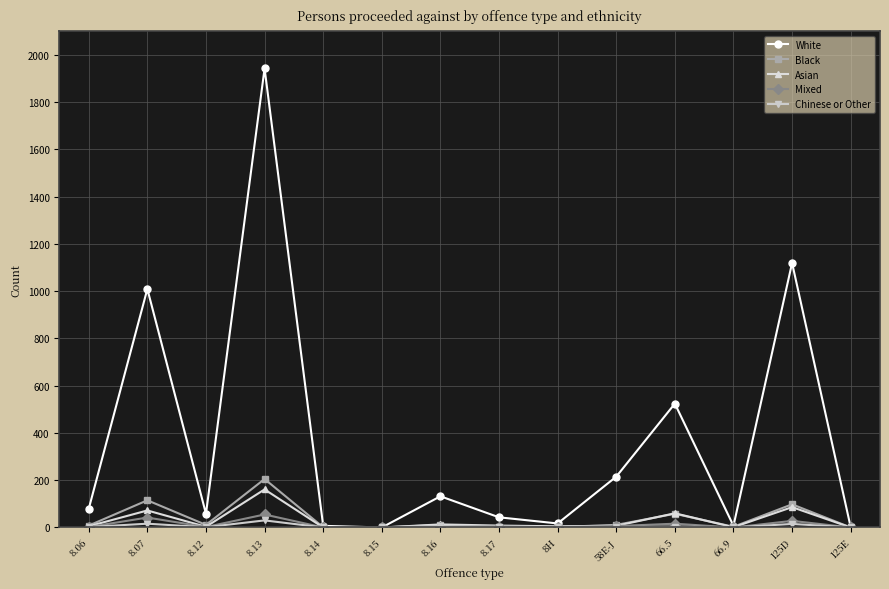

What is the value of the Black point at the 5th from the left?

1